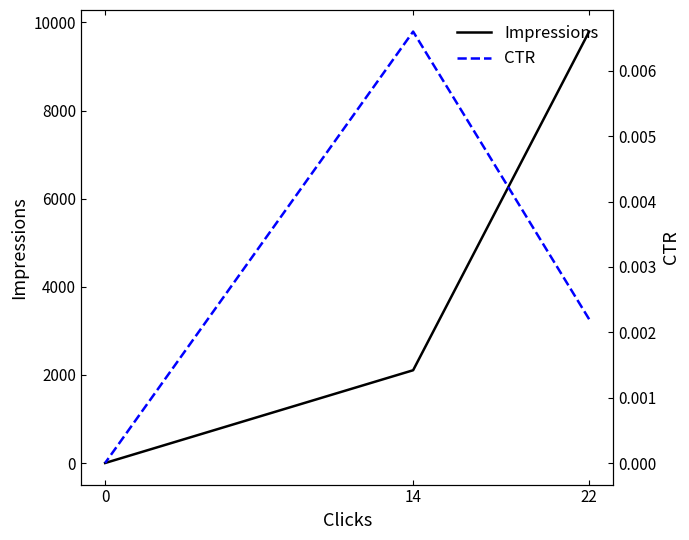

What are all the series names shown in the legend?

Impressions, CTR